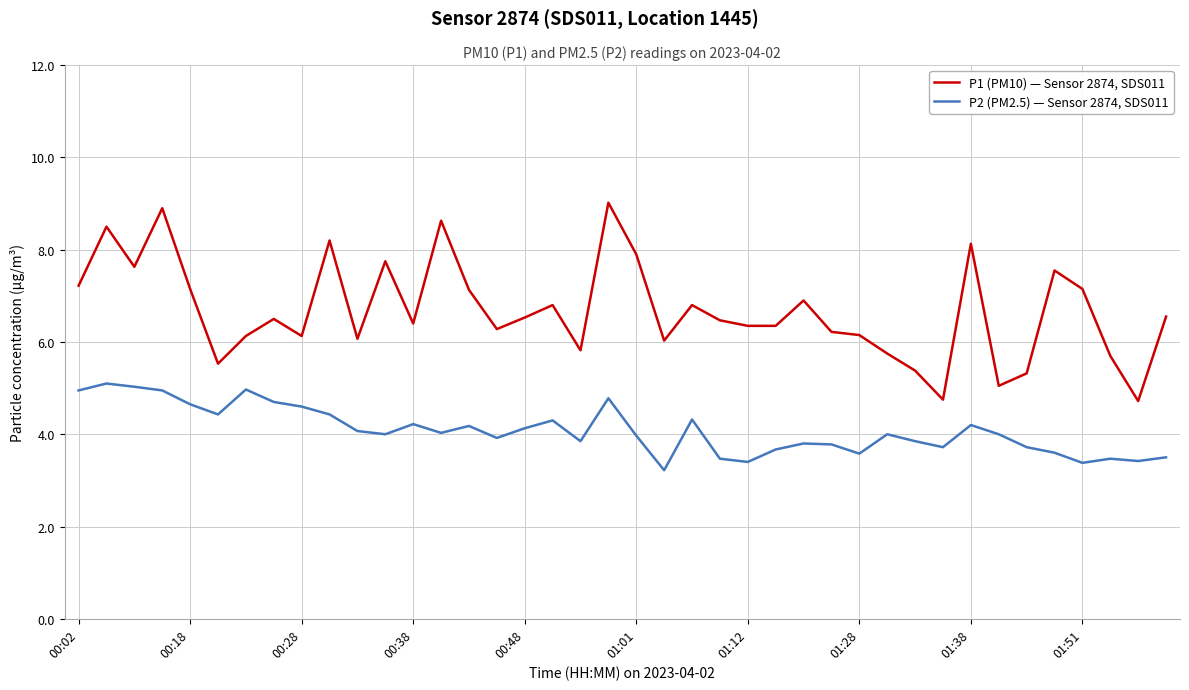

Count the number of data series in this chart.

2